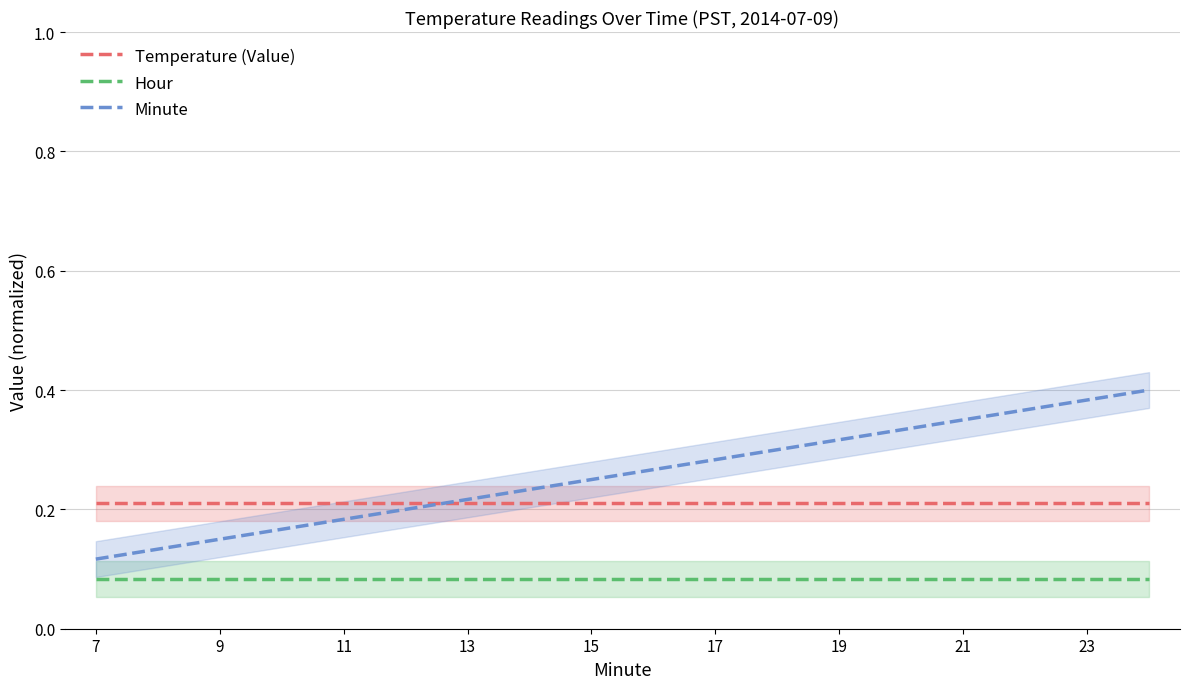

Which series has the largest total across all categories?

Minute